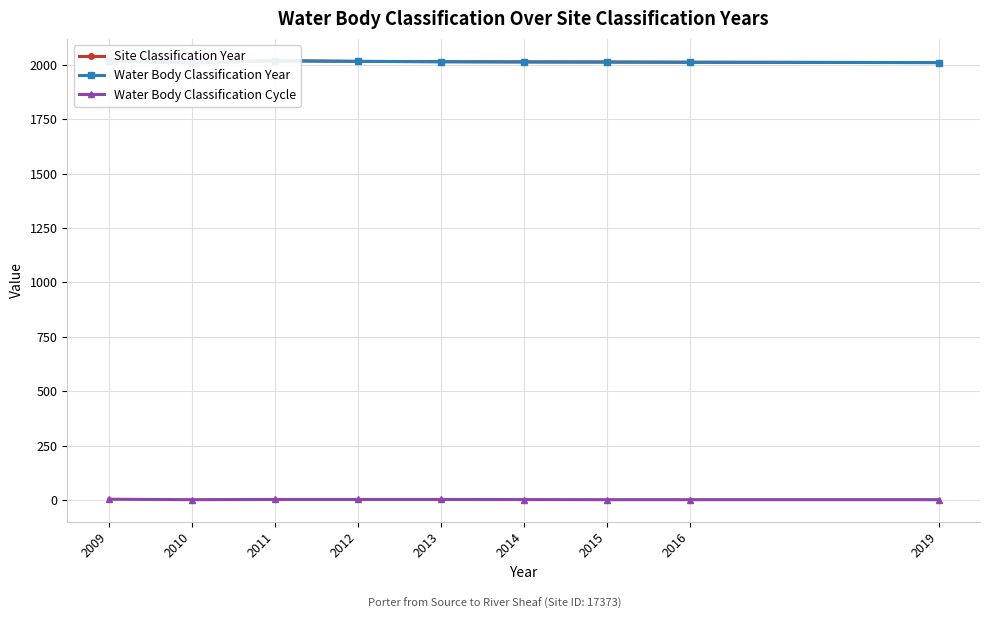

Is it true that Water Body Classification Cycle equals 1.0 at 2016?

True